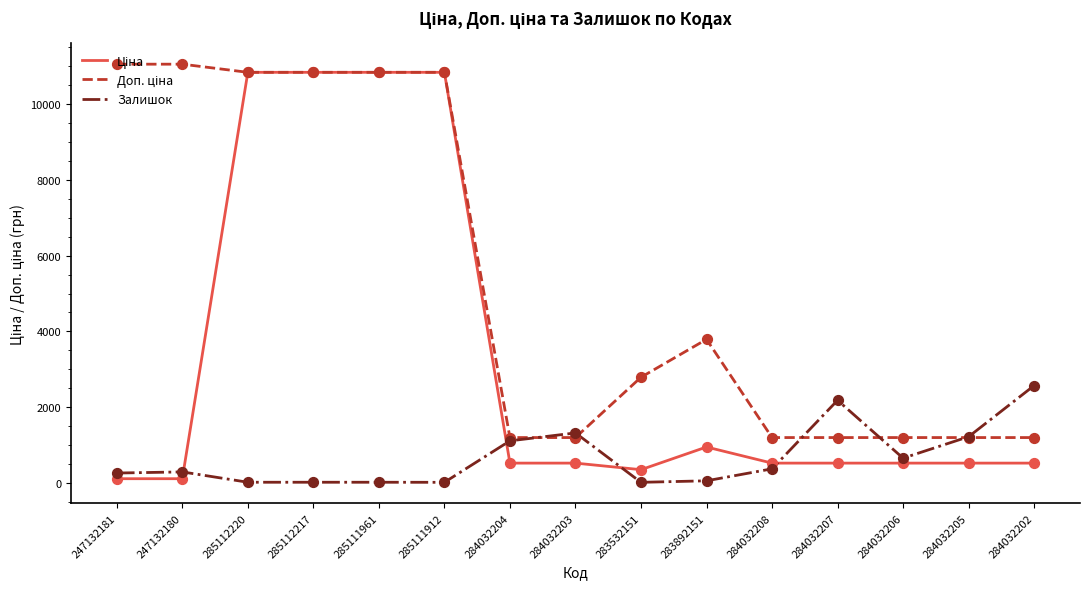

What is the spread (max minus min) of values at 284032206?

674.7